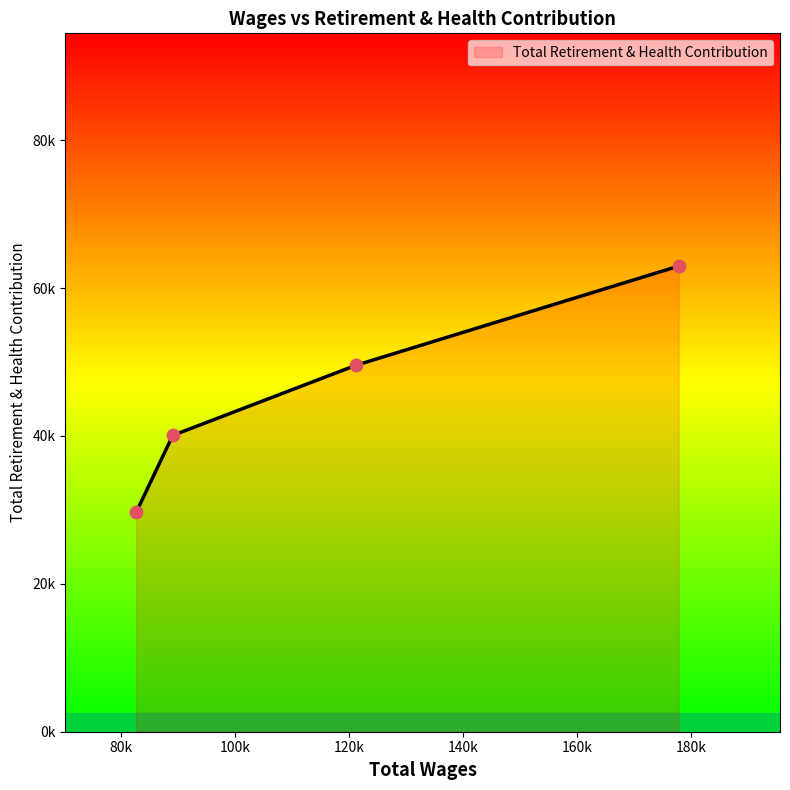

Does the chart have visible grid lines?

No